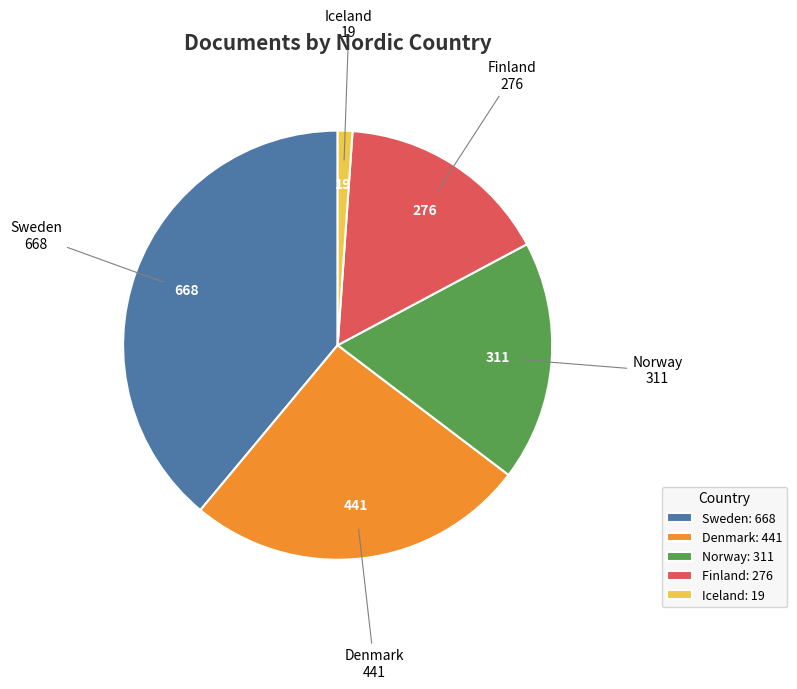

Approximately how many times larger is the value at Sweden compared to Finland?

2.4